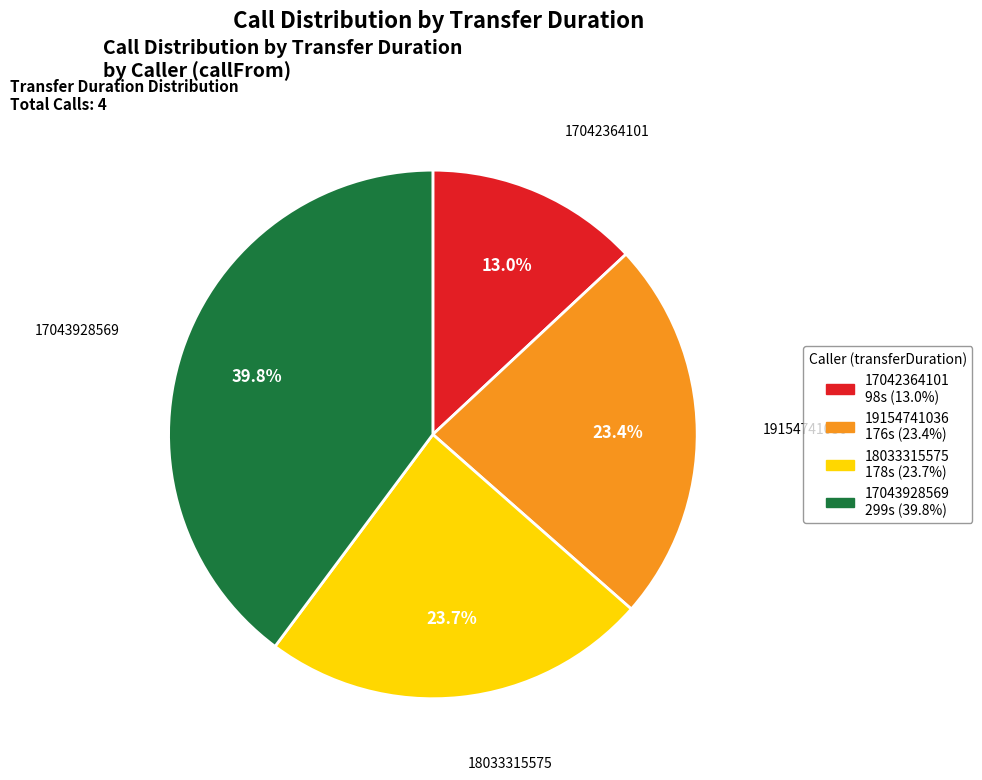

Does 18033315575 account for over 50% of the chart?

No